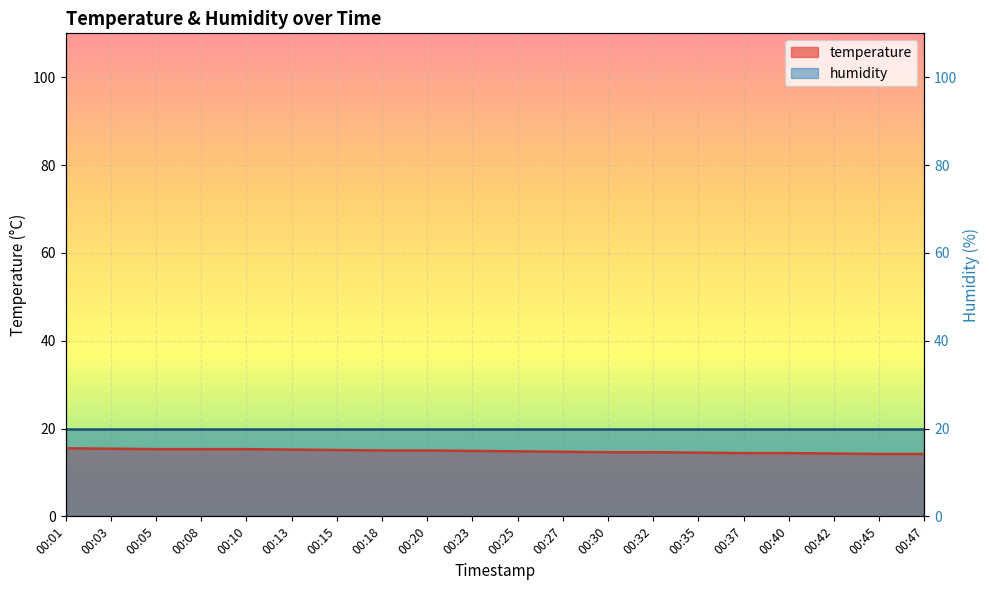

What is the value of the 17th point from the left?

14.4